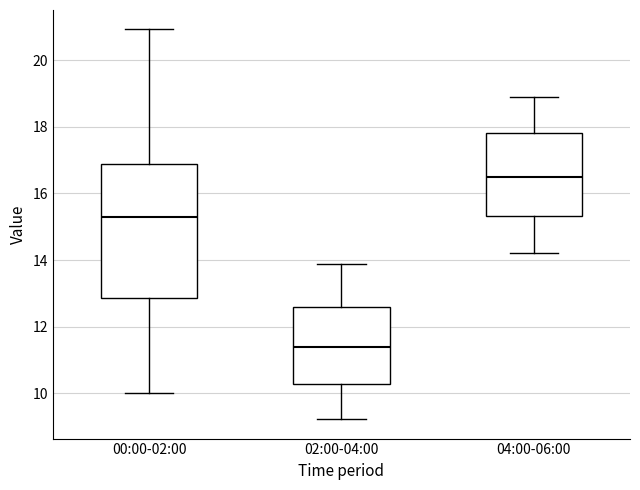

Where does the median line of the box for 00:00-02:00 sit on the y-axis? The values are not printed on the chart, so give them approximately, as read against the axis.

15.4